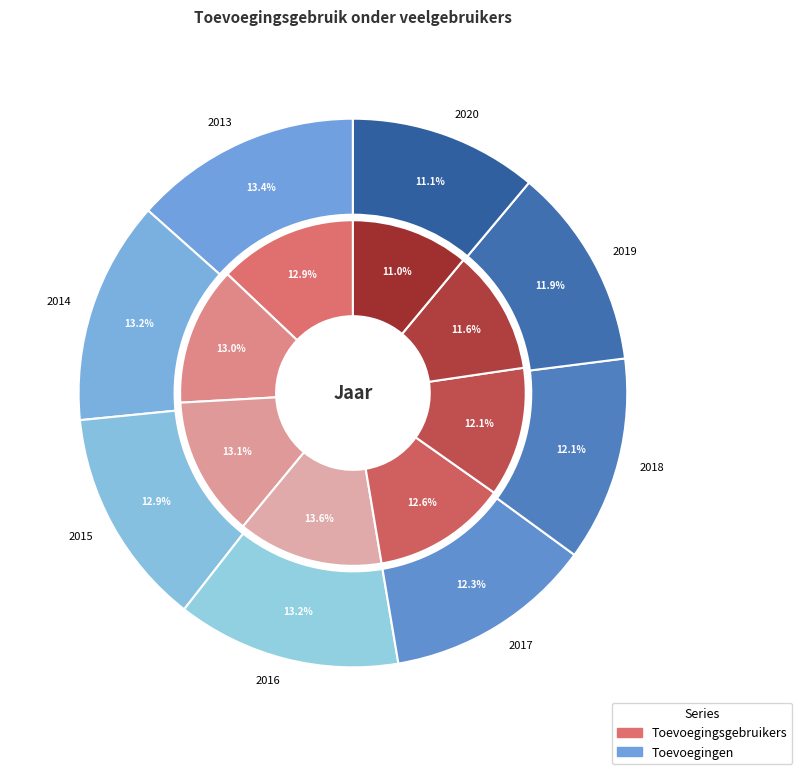

Which category has the smallest portion of the pie?

2020